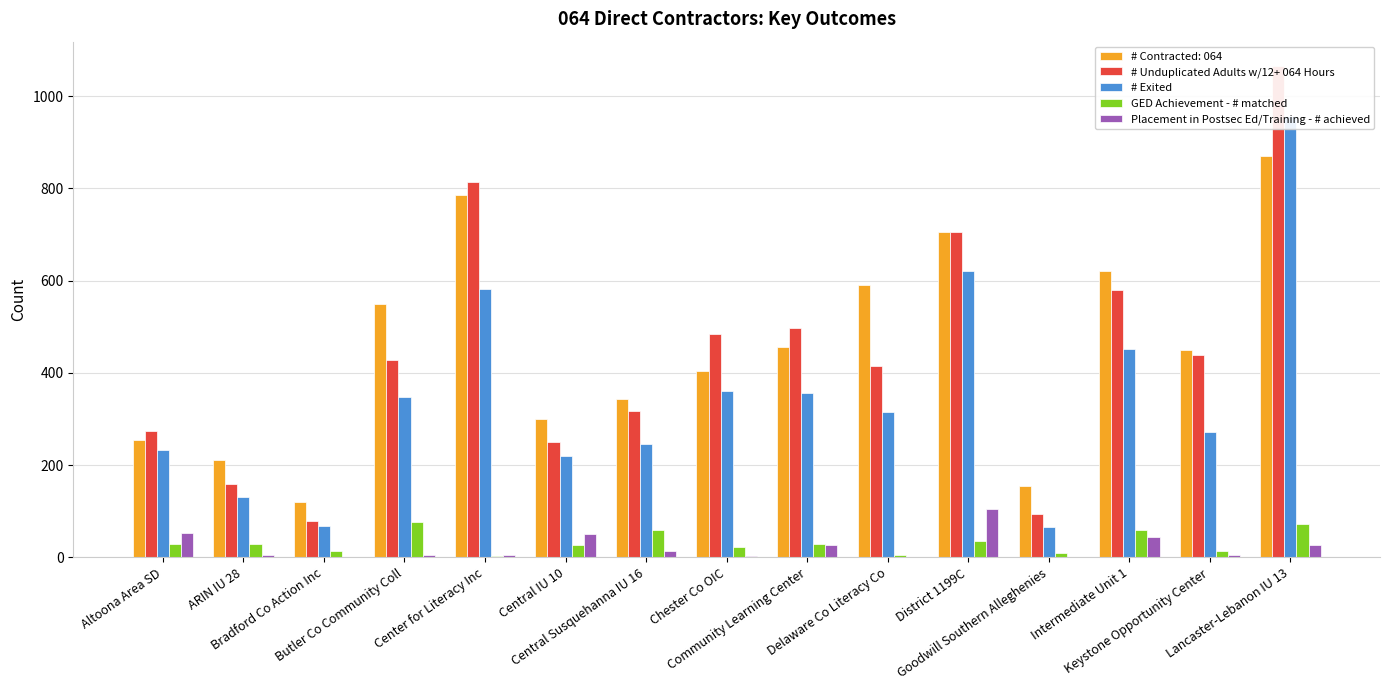

How many bars are there in each group?

4